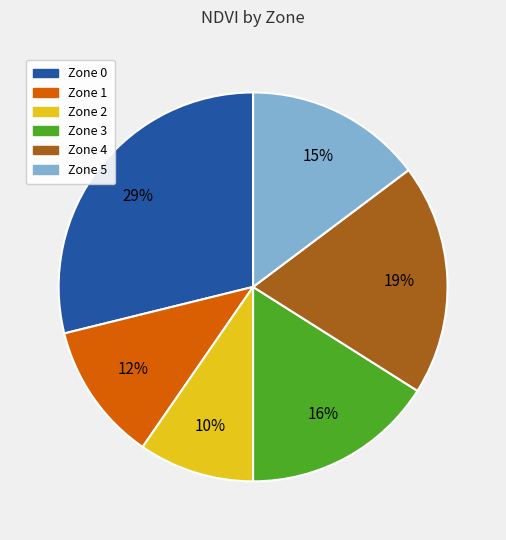

Between Zone 2 and Zone 4, which is larger?

Zone 4